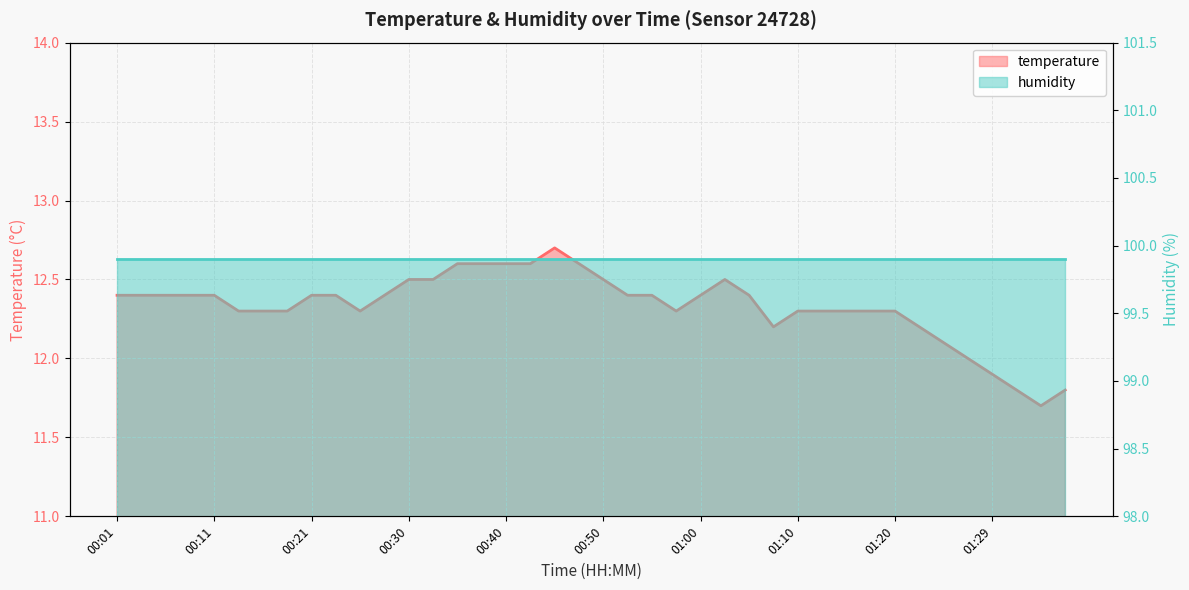

What is the ratio of the value at 00:21 to the value at 00:38?

1.0